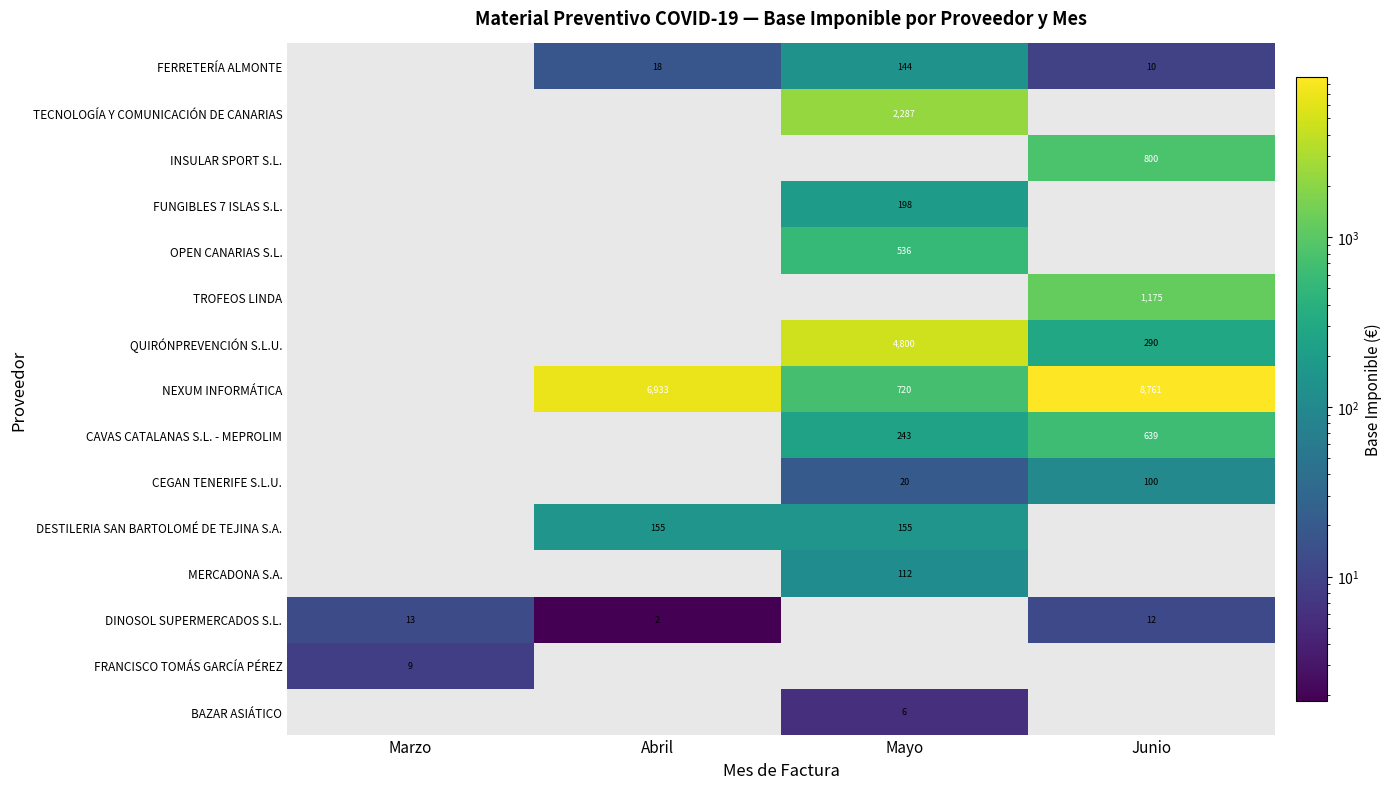

Is the value of FERRETERÍA ALMONTE at Junio greater than the value of QUIRÓNPREVENCIÓN S.L.U. at Mayo?

No